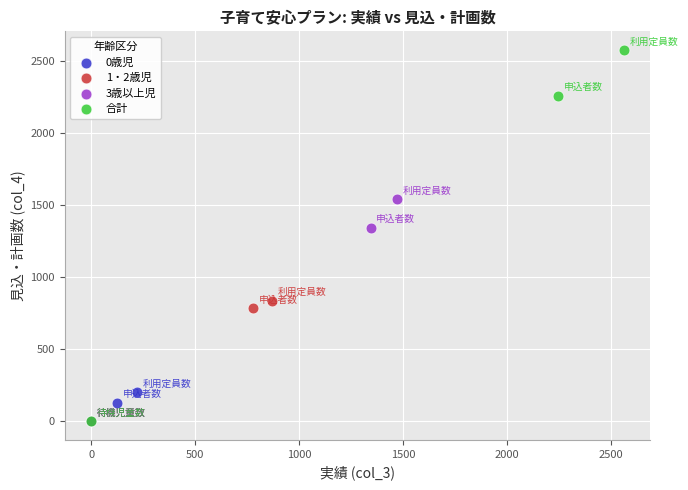

Which series has the widest spread of Y values?

合計